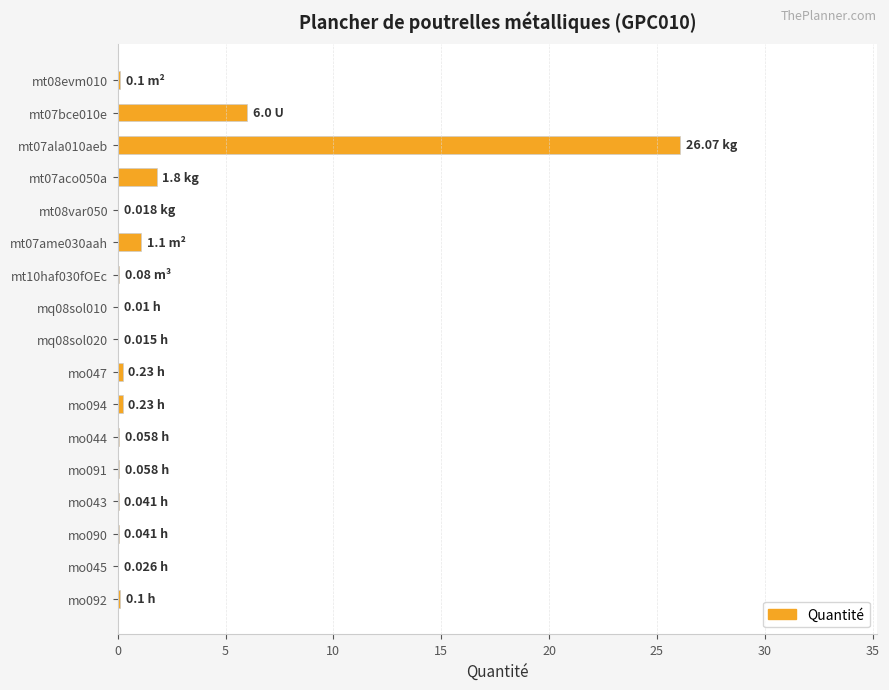

What is the change in value from mt07ala010aeb to mt07ame030aah?

-25.0